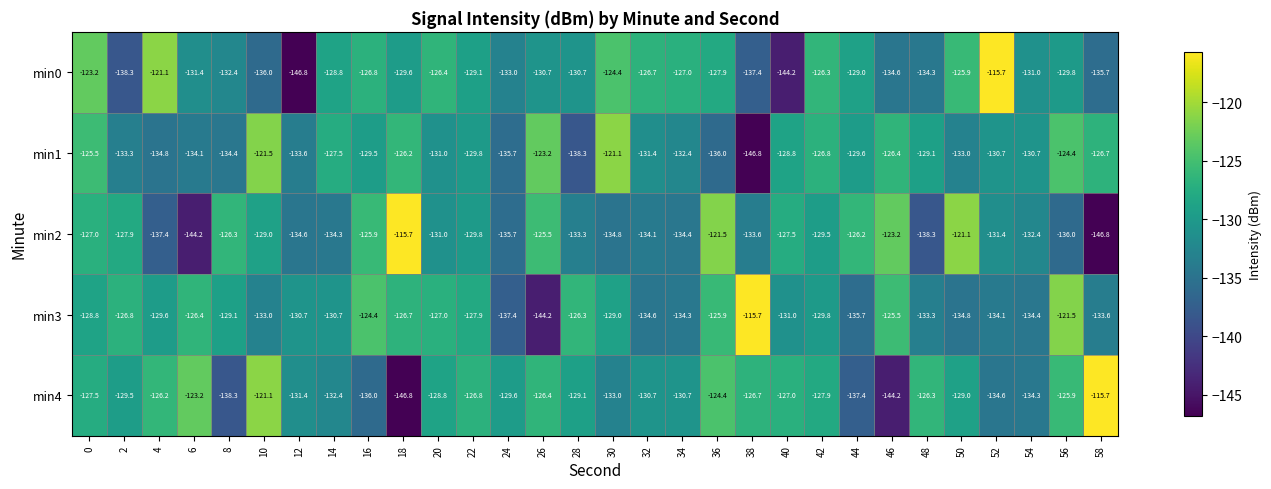

At 0, list the series in order from smallest to largest.

min3, min4, min2, min1, min0